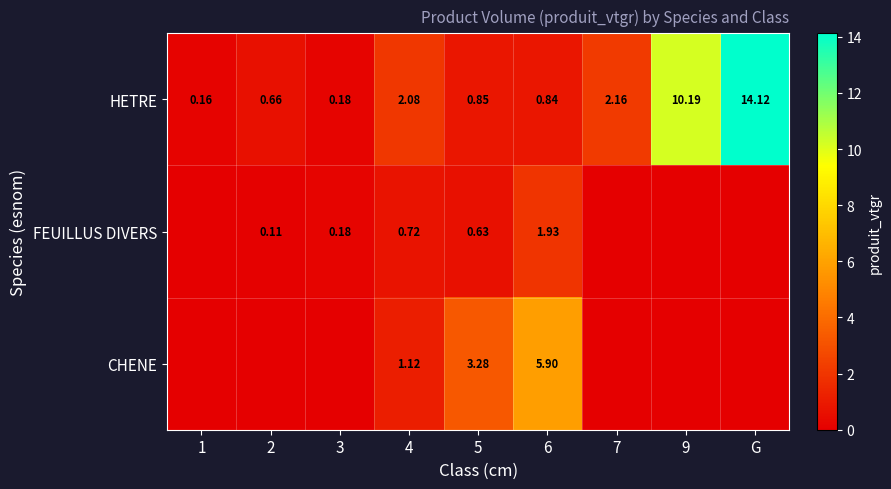

Rank the series at 5 from lowest to highest value.

FEUILLUS DIVERS, HETRE, CHENE